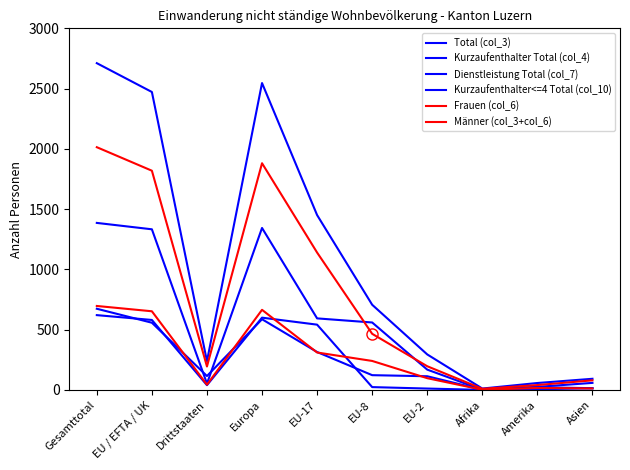

Does the chart display data point markers on the line(s)?

No